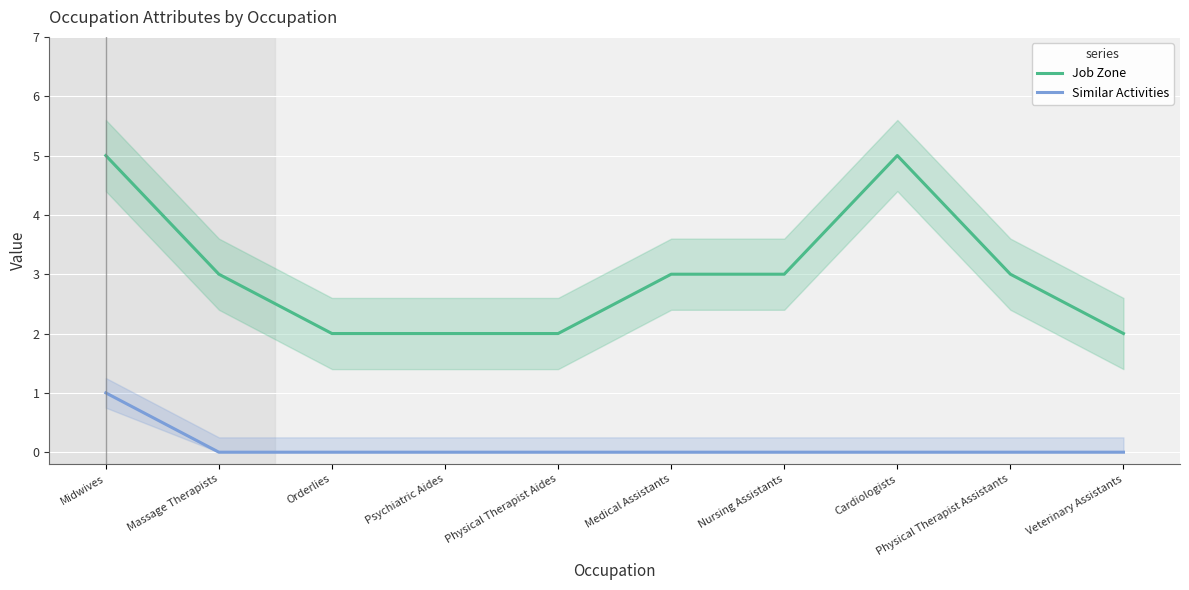

What is the sum of the Similar Activities values at Physical Therapist Aides and Midwives?

1